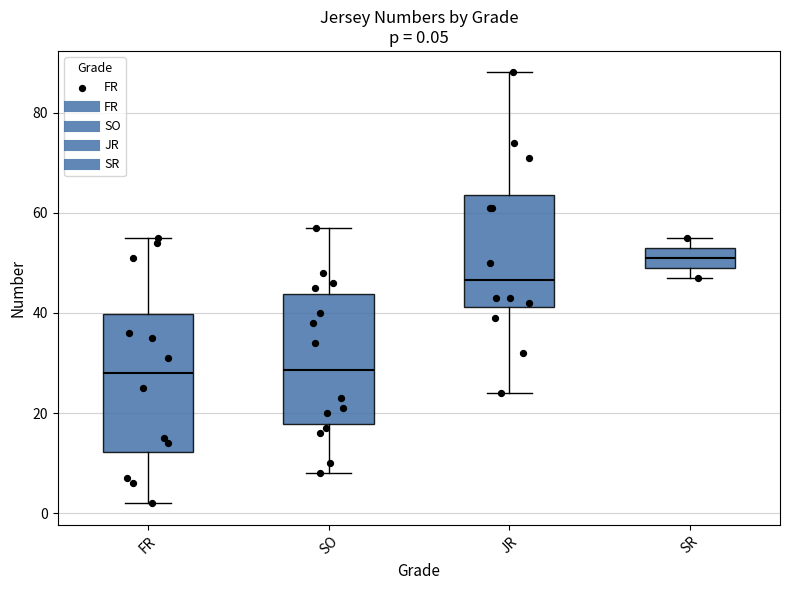

Which box has the highest median line?

SR